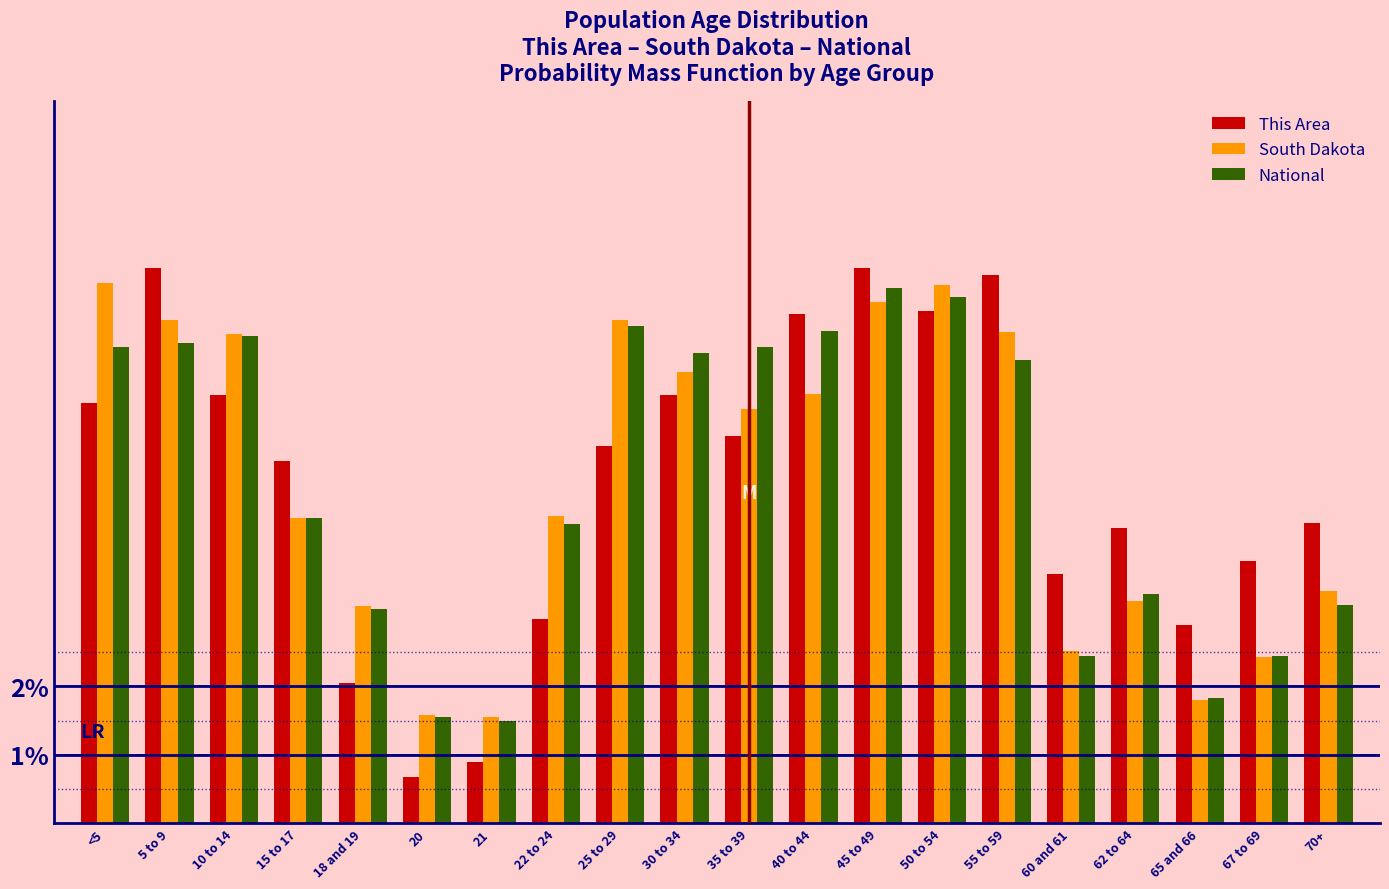

At <5, list the series in order from largest to smallest.

South Dakota, National, This Area